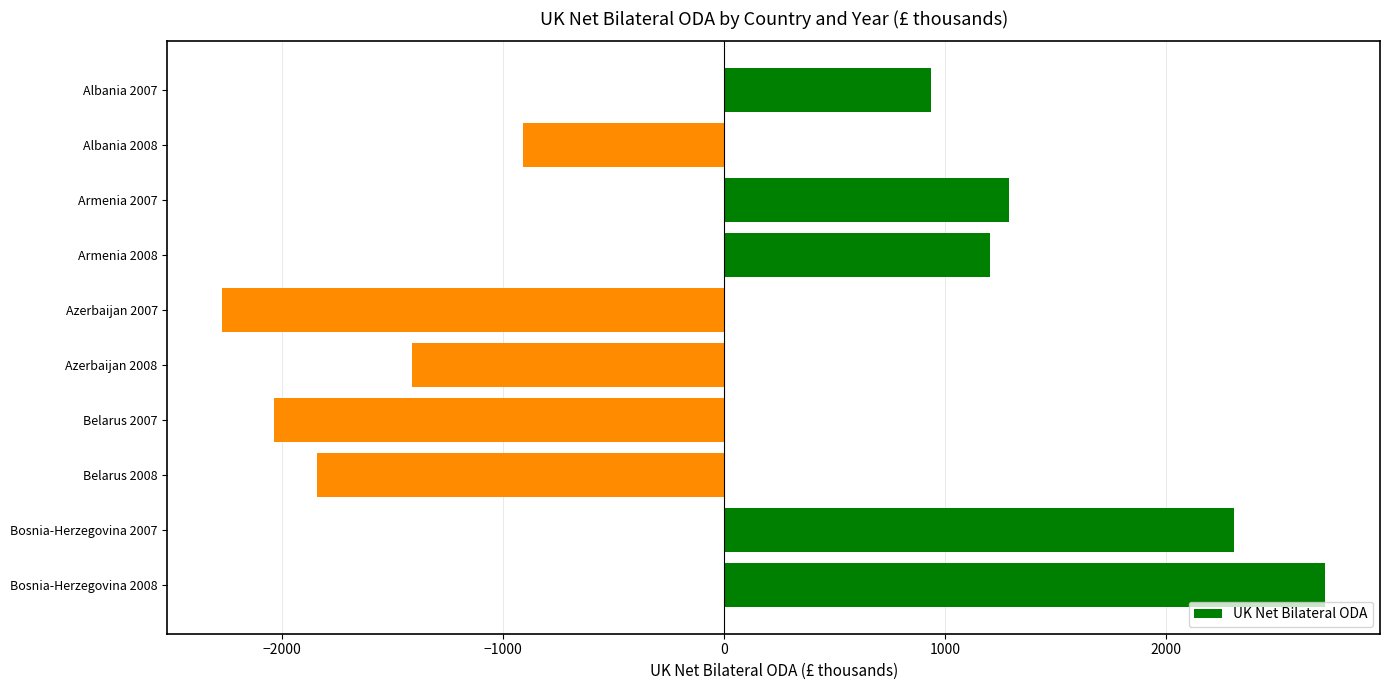

What is the label of the 9th bar from the top?

Bosnia-Herzegovina 2007